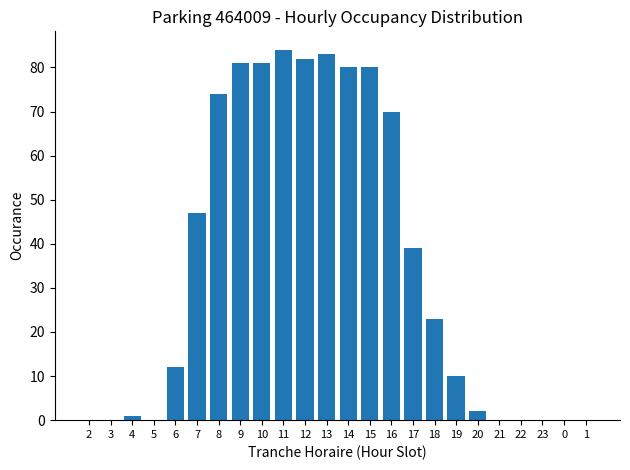

The value at 9 is 49. True or false?

False